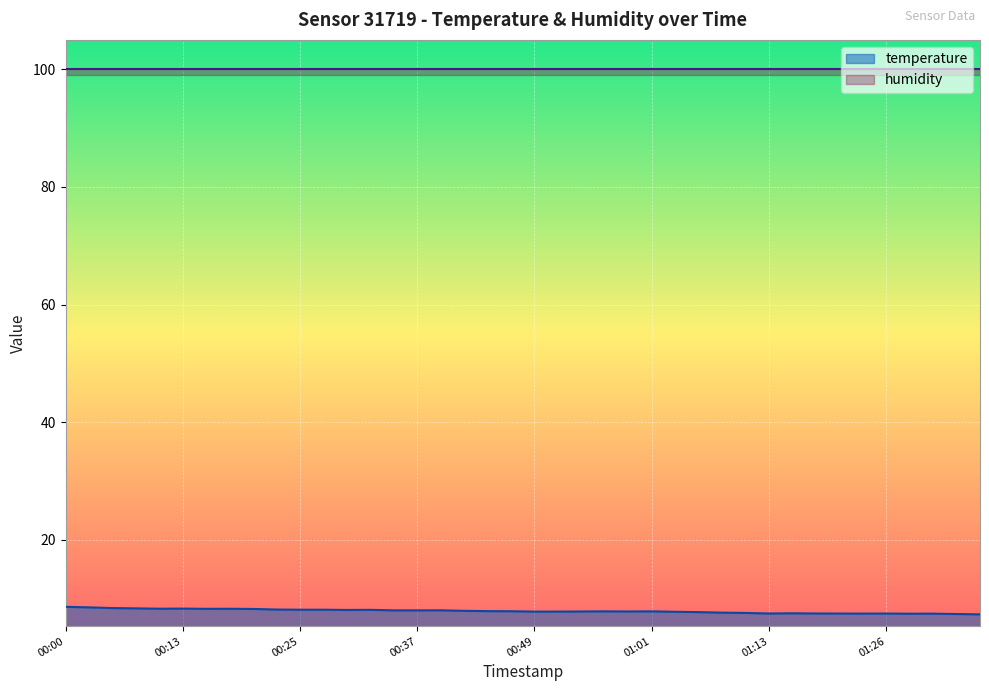

What is the difference between the maximum and minimum values?

1.3